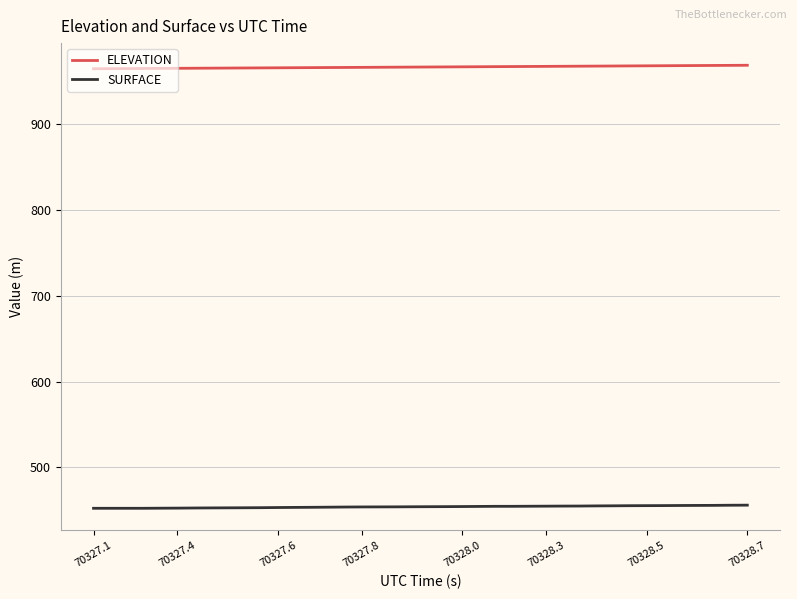

List the series in order of their peak value, lowest first.

SURFACE, ELEVATION